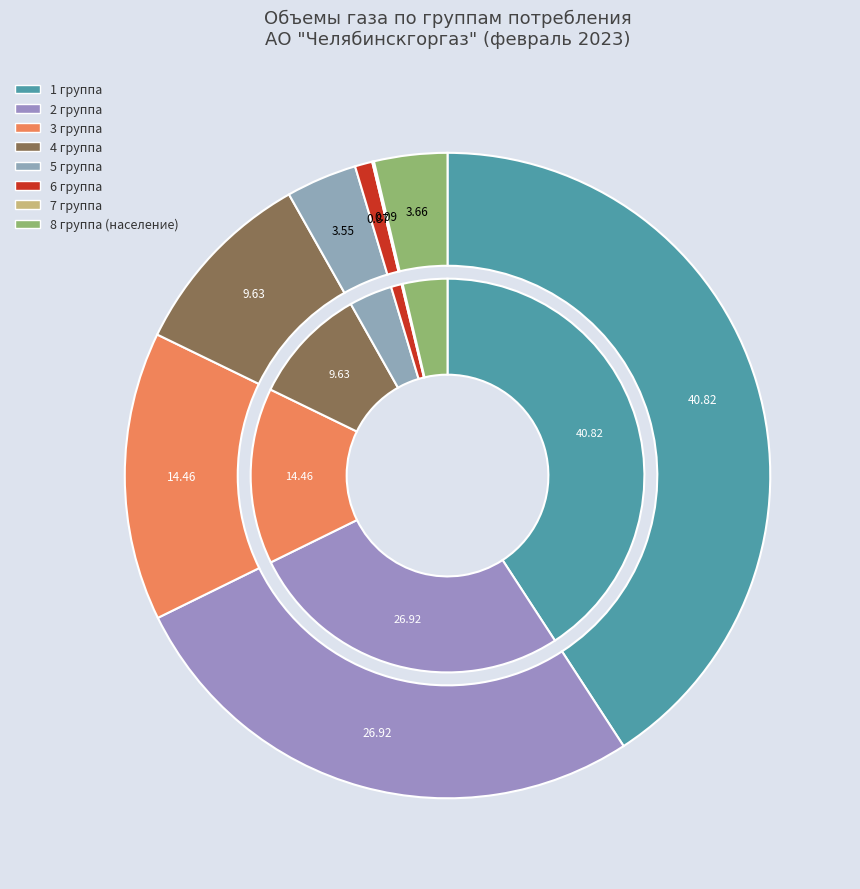

What is the smallest slice in the pie chart?

7 группа